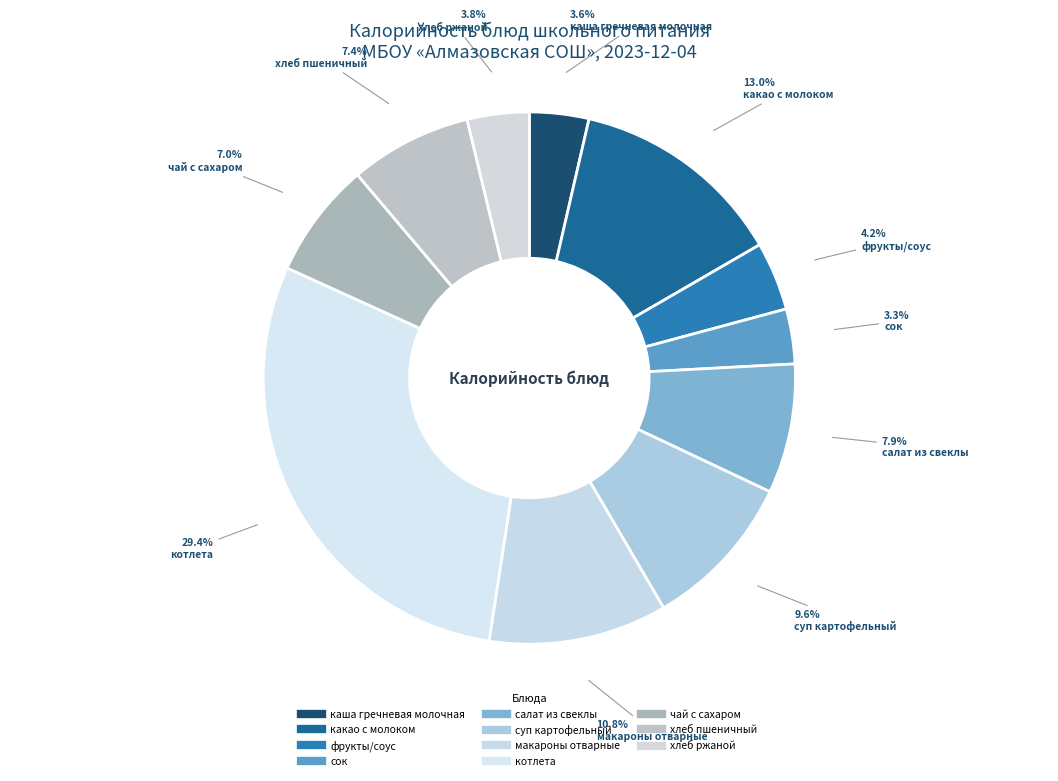

How much of the chart is everything except хлеб пшеничный?

92.6%